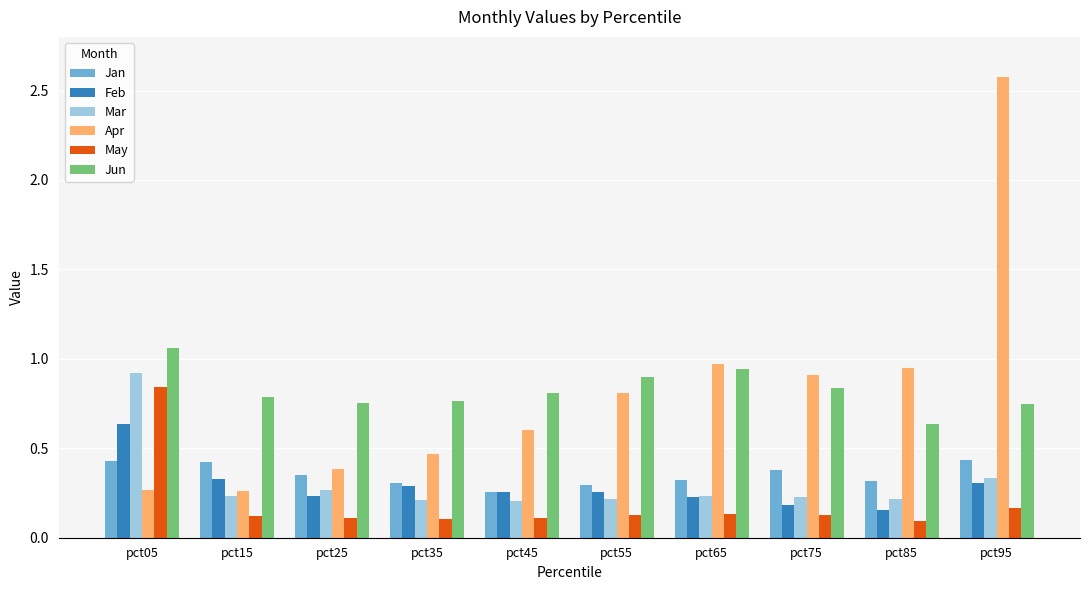

The value of May at pct25 is 0.0. True or false?

False